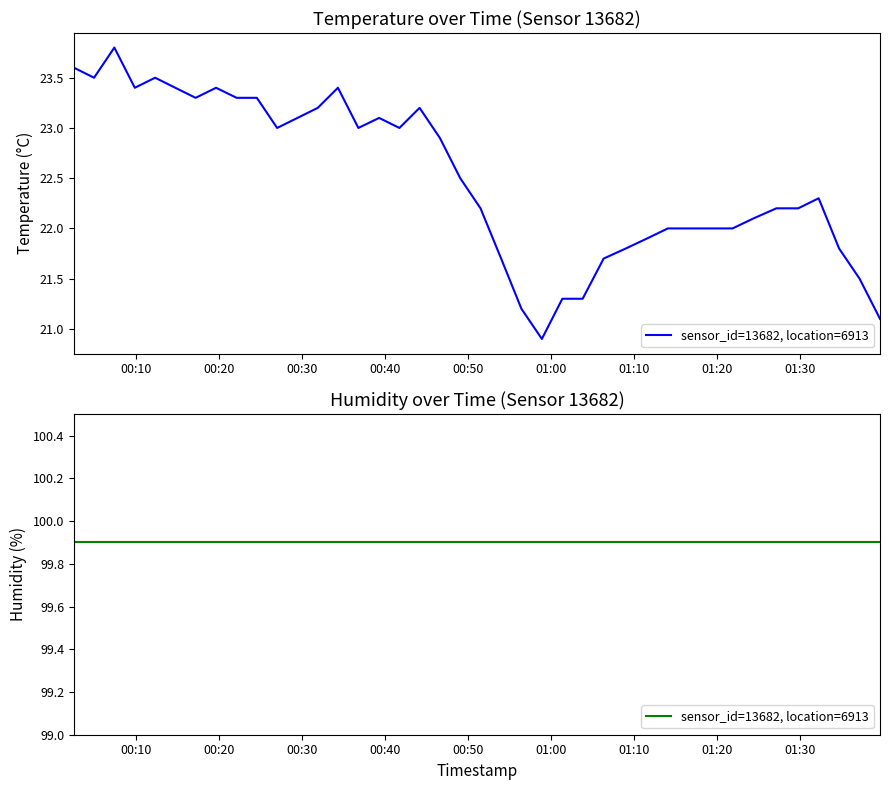

How many distinct data groups are displayed?

1